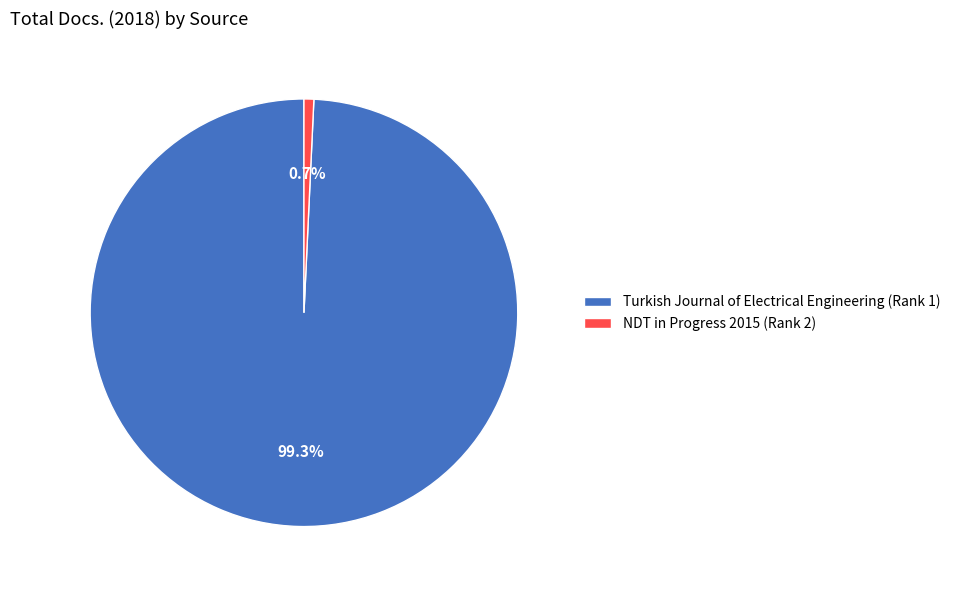

To the nearest percent, what is the difference between the largest and smallest slice percentages?

99%